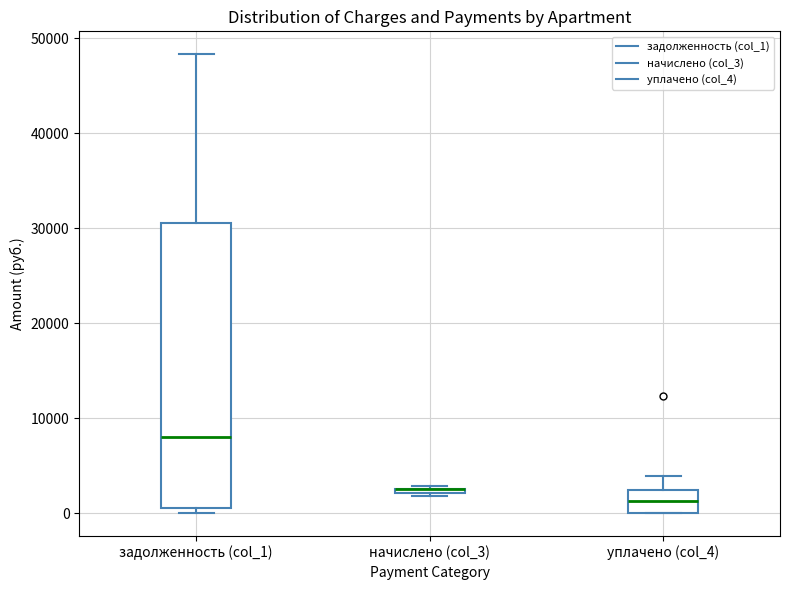

Which box is the tallest, from its lower edge to its upper edge?

задолженность (col_1)